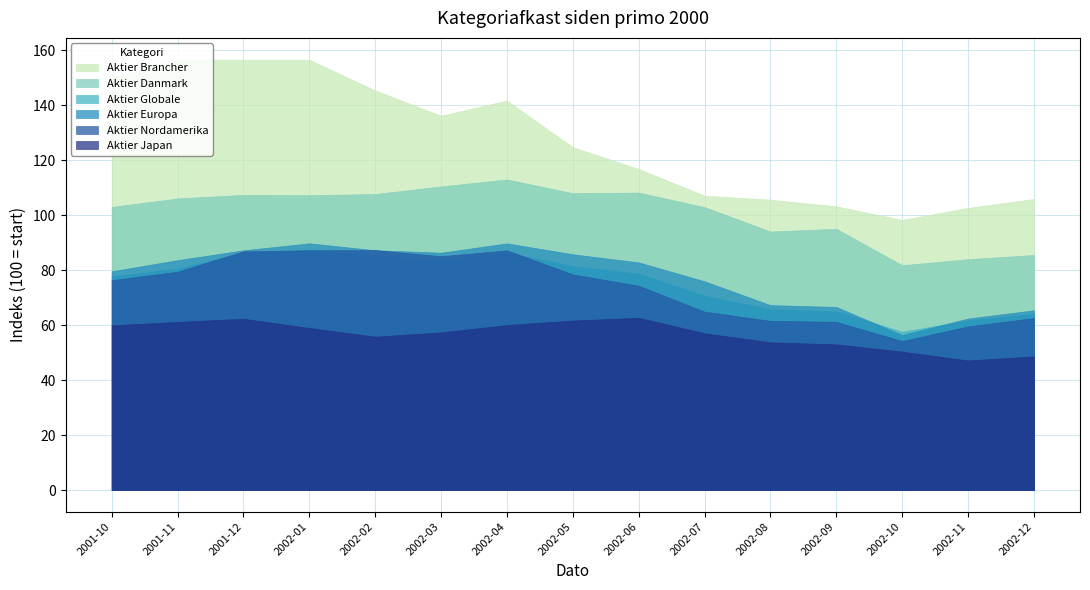

What is the value of the Aktier Europa point at the 3rd from the left?

87.2